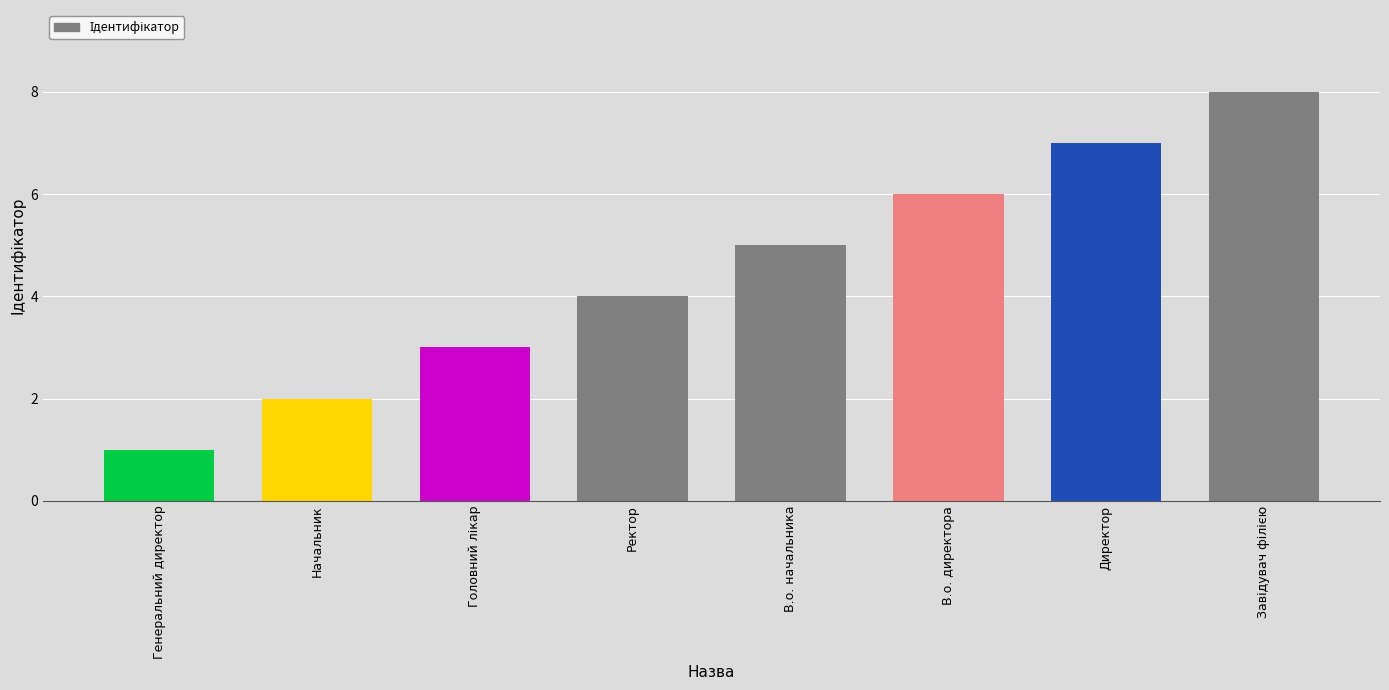

What is the label of the 5th bar from the right?

Ректор